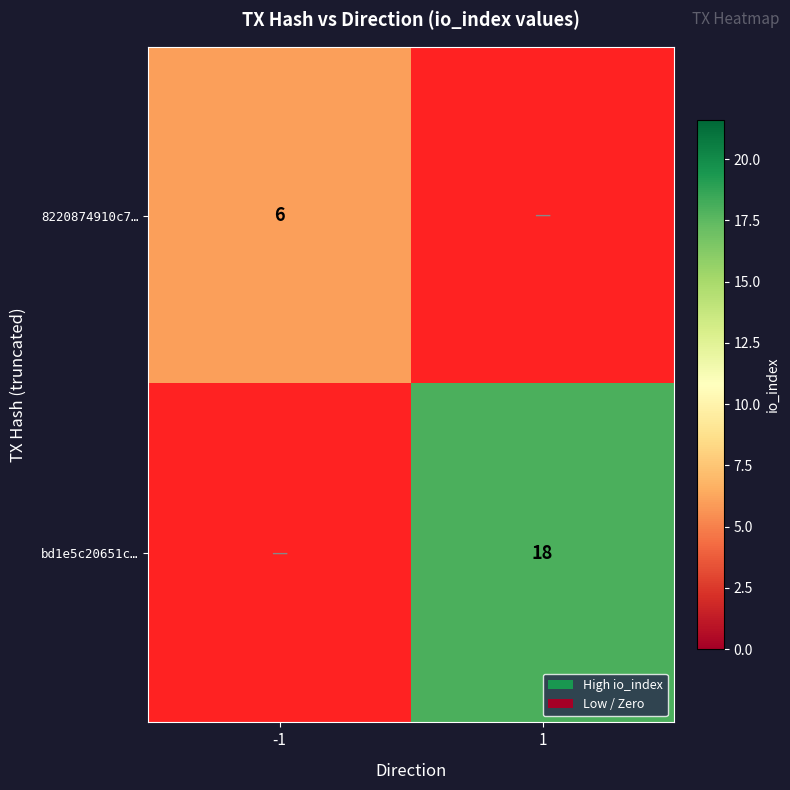

True or false: bd1e5c20651c… has a value of 0 at -1.

True